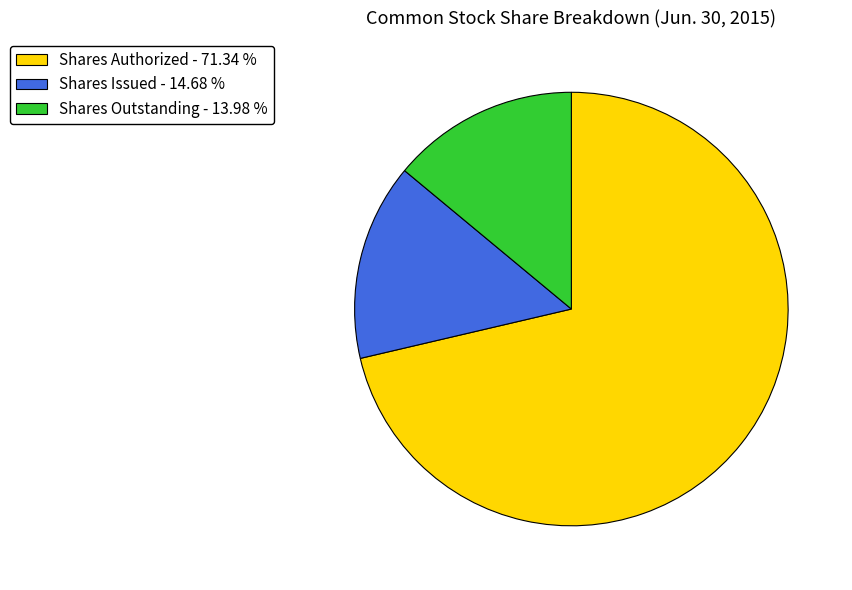

Does any single category account for the majority?

Yes